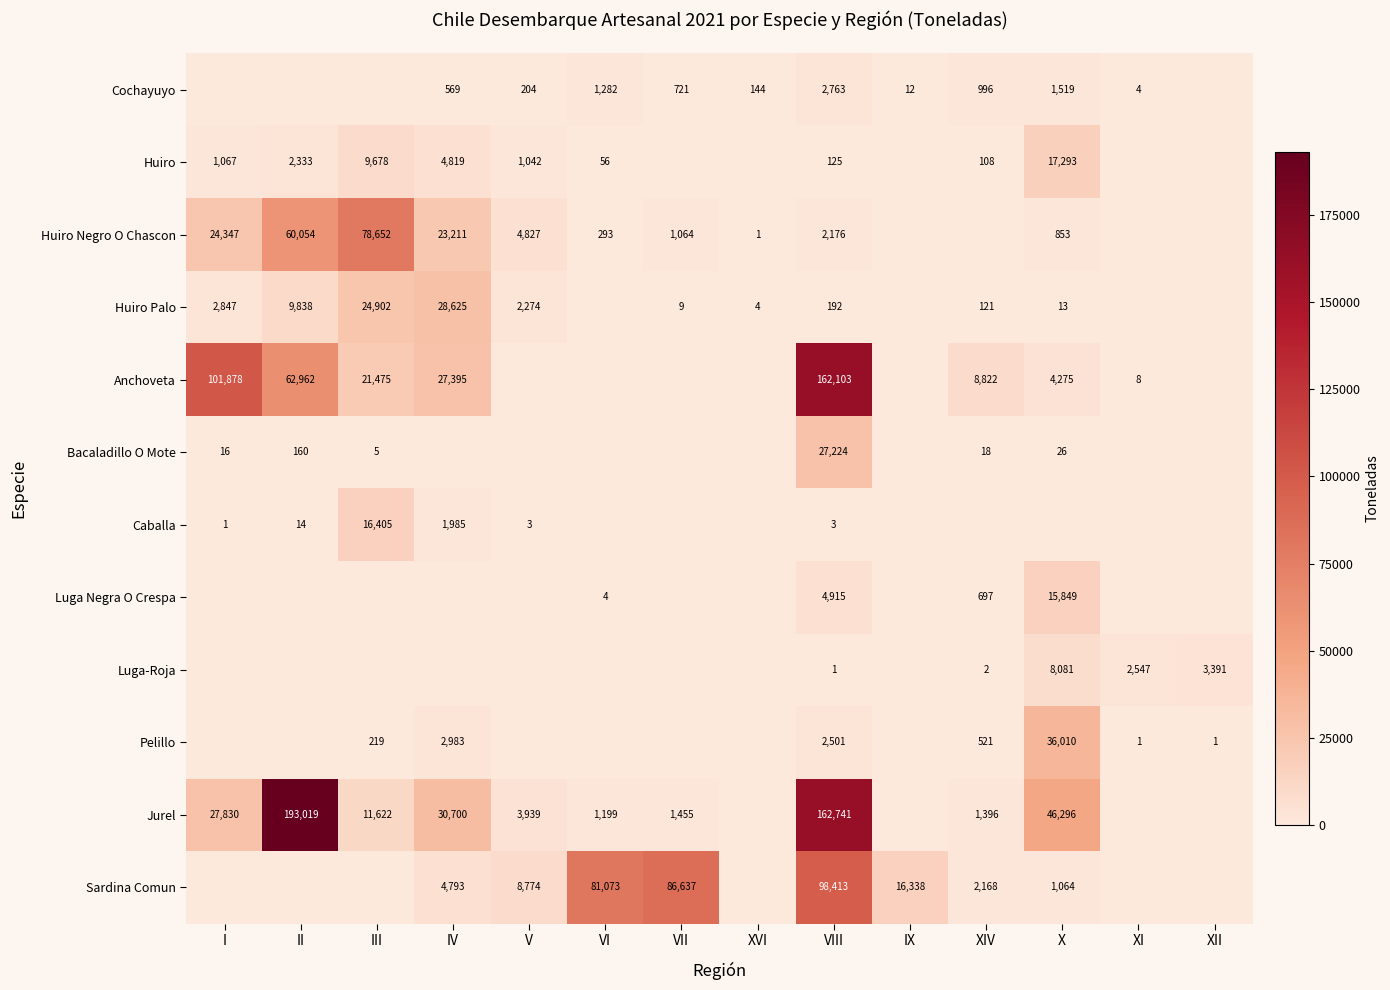

The Sardina Comun series shows 86637 at VII. True or false?

True